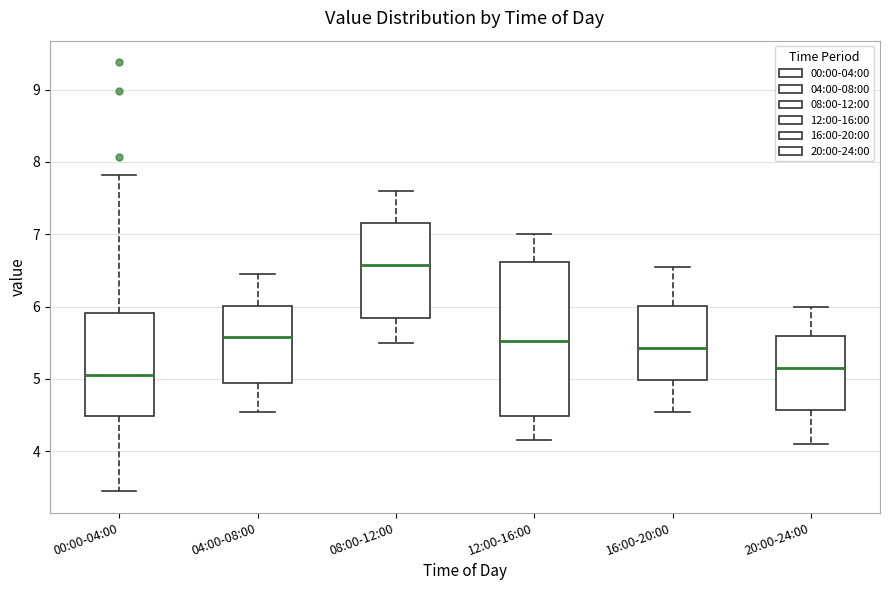

Reading left to right, read every box against the y-axis: the position of its median line, the range the box covers, and the ends of its whiskers. The values are not printed on the chart, so give them approximately, as read against the axis.

00:00-04:00: median 5.1, box 4.5 to 5.9, whiskers 3.5 to 7.8
04:00-08:00: median 5.6, box 4.9 to 6.0, whiskers 4.6 to 6.5
08:00-12:00: median 6.6, box 5.8 to 7.2, whiskers 5.5 to 7.6
12:00-16:00: median 5.5, box 4.5 to 6.6, whiskers 4.2 to 7.0
16:00-20:00: median 5.4, box 5.0 to 6.0, whiskers 4.6 to 6.6
20:00-24:00: median 5.2, box 4.6 to 5.6, whiskers 4.1 to 6.0